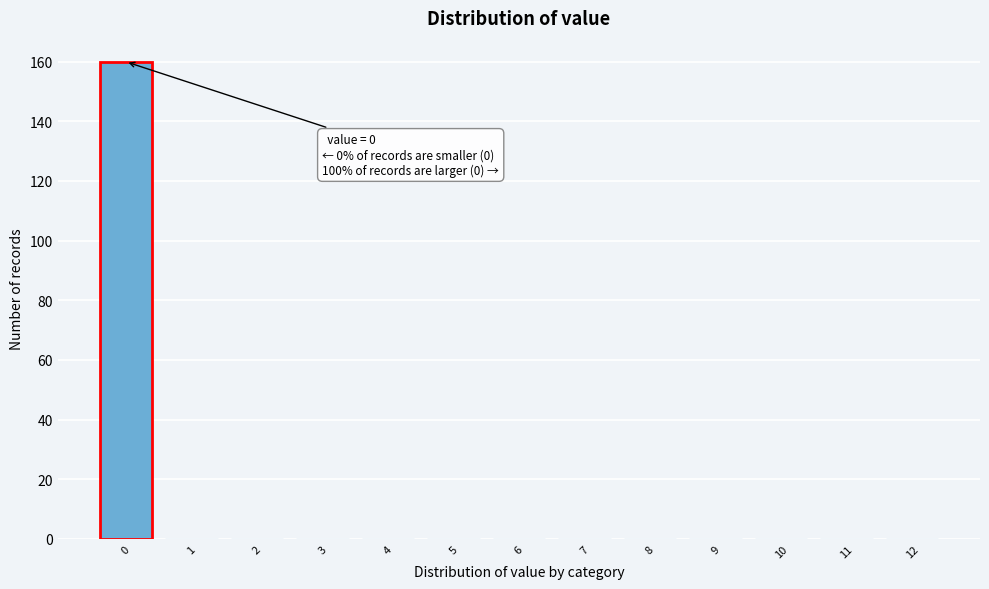

Reading right to left, extract all data points from this chart.

12=0	11=0	10=0	9=0	8=0	7=0	6=0	5=0	4=0	3=0	2=0	1=0	0=160